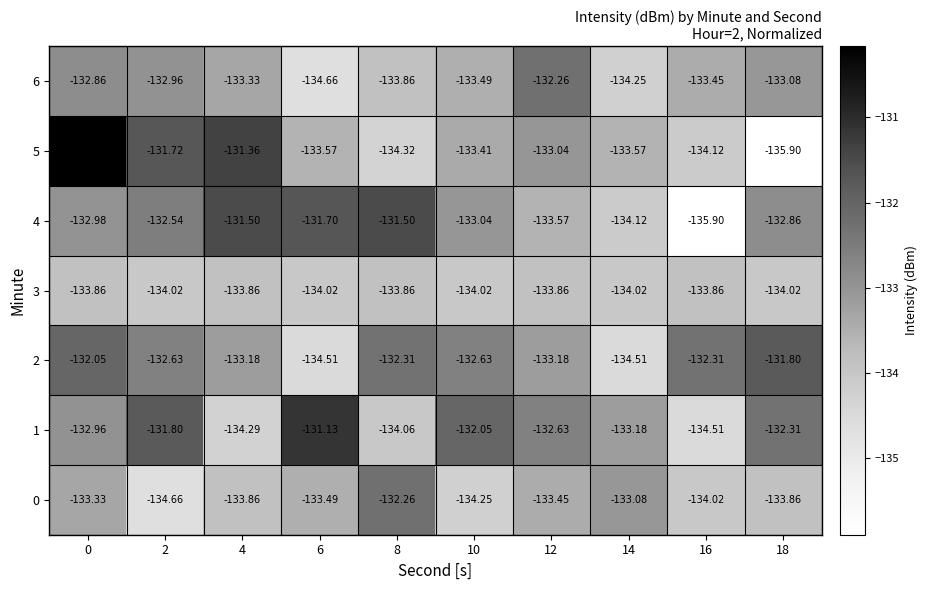

Which series changed the most between 8 and 10?

1